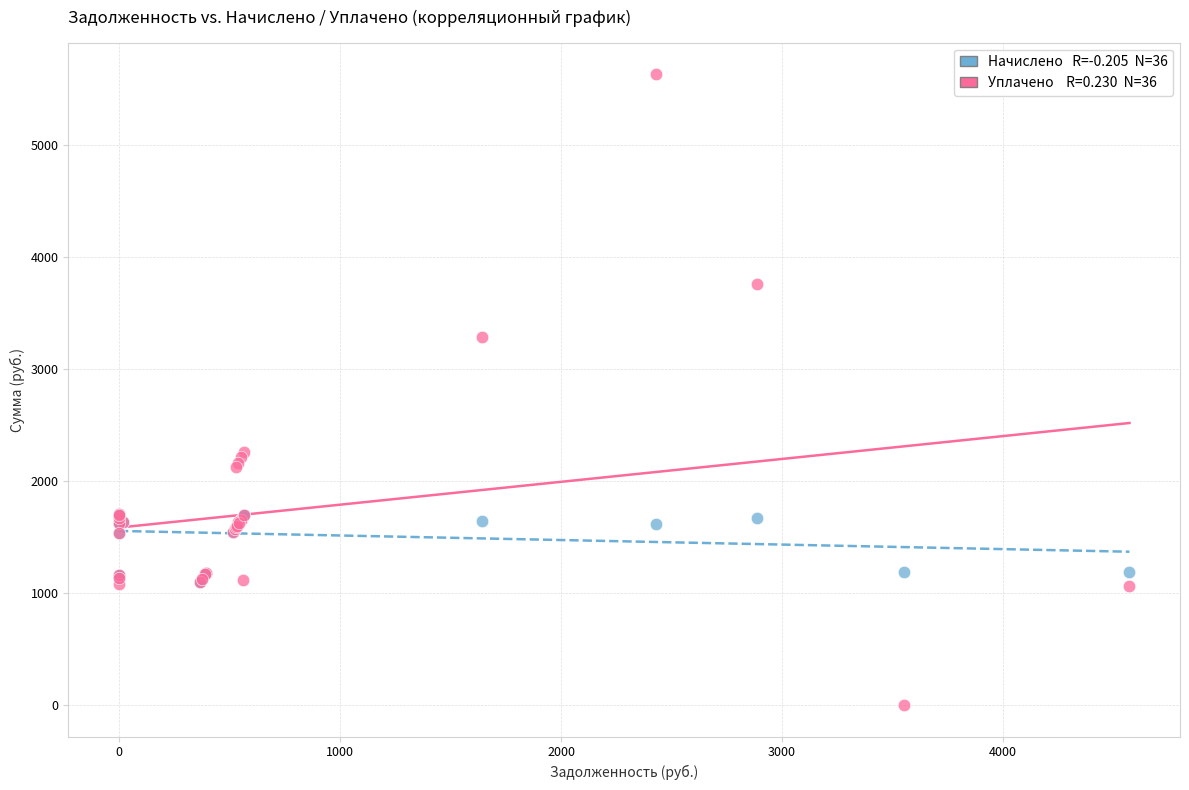

Across all series, what Y value is closest to 2815?

3281.5